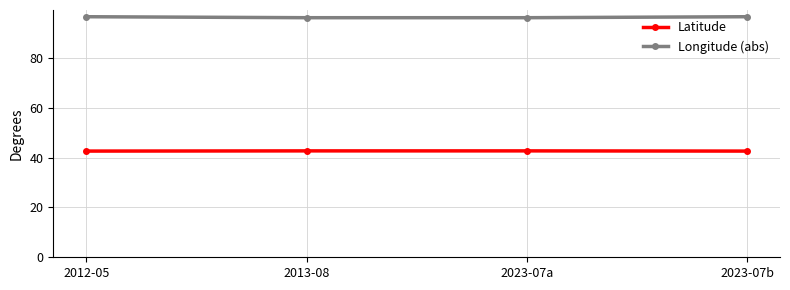

True or false: Latitude has more than 2 interior local peaks.

False